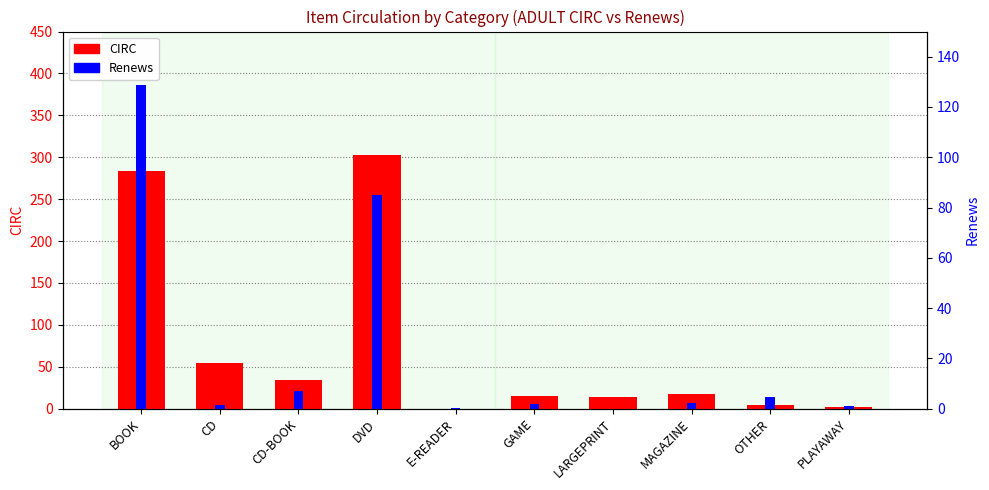

How many positive values does the Renews series have?

9